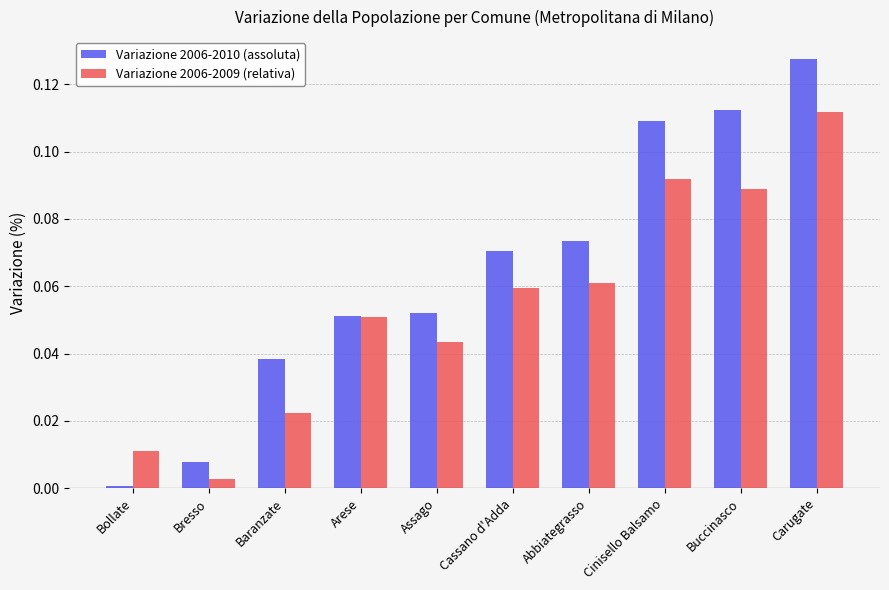

True or false: Variazione 2006-2010 (assoluta) has a value of 0.0 at Assago.

False